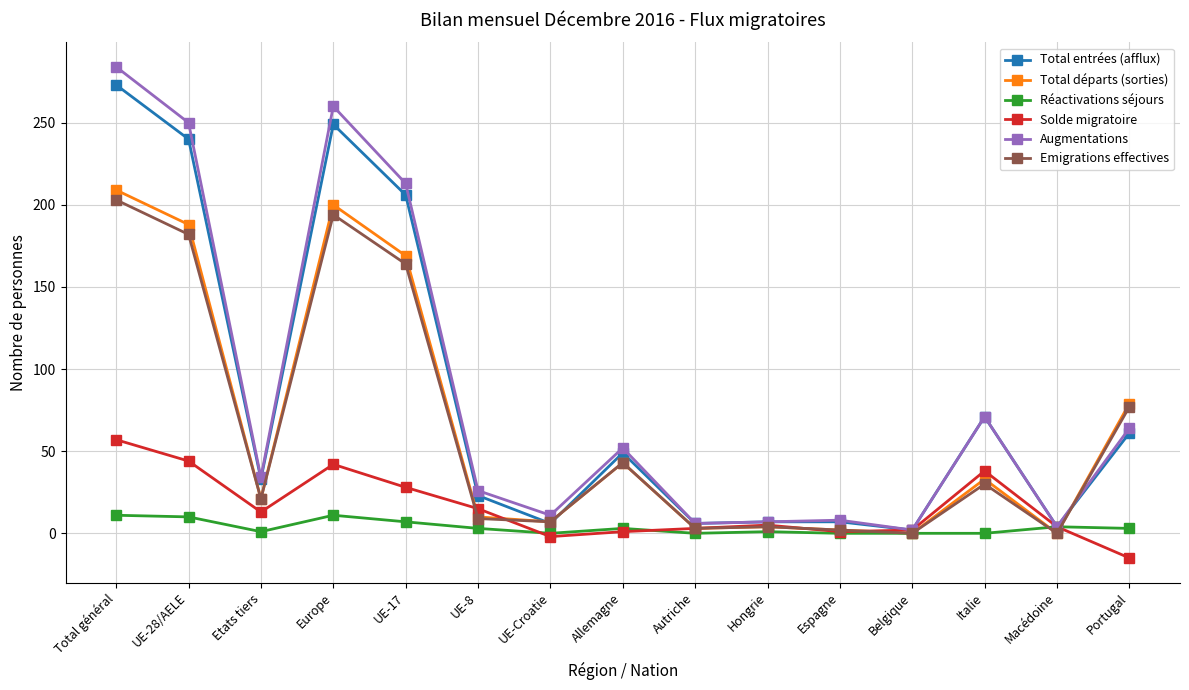

Which category has the highest value in the Total départs (sorties) series?

Total général